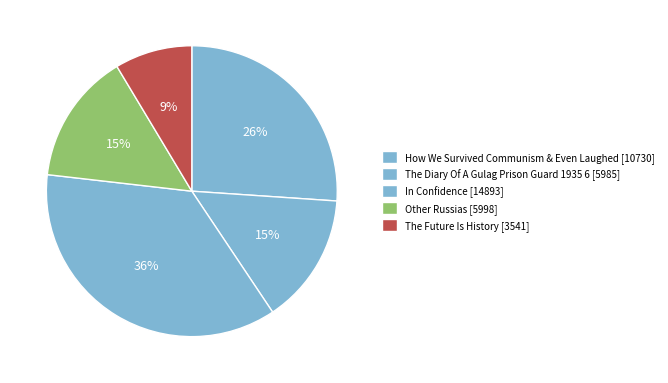

Which has a higher value, How We Survived Communism & Even Laughed or The Future Is History?

How We Survived Communism & Even Laughed